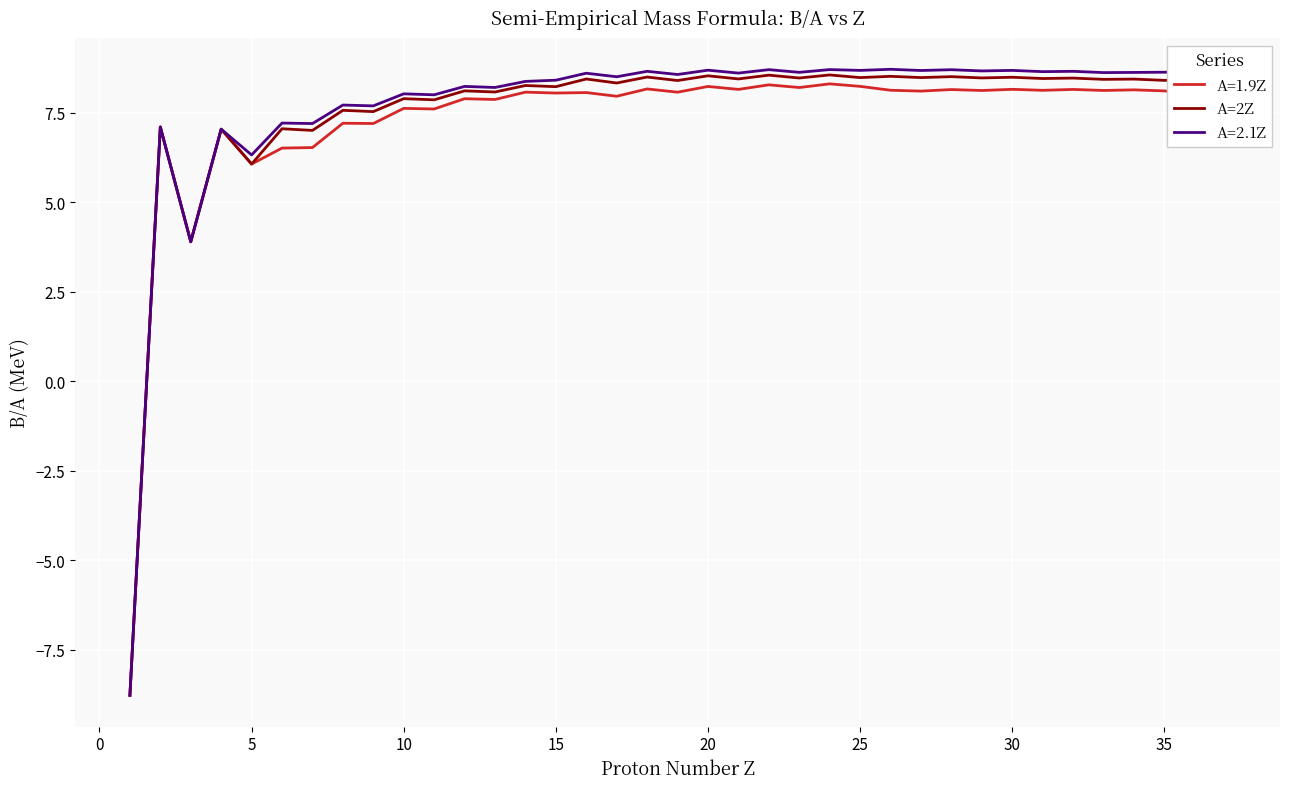

Which series has the widest spread of values?

A=2.1Z